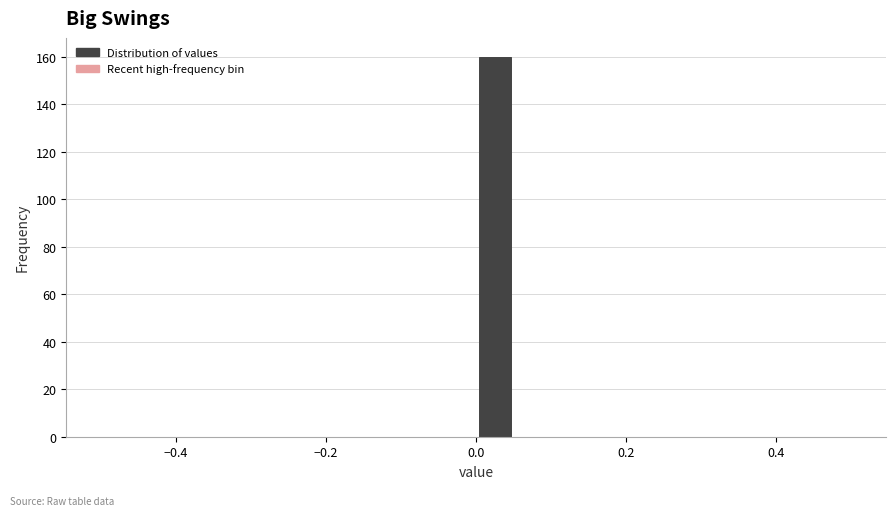

Around what value on the x-axis is the tallest bar? Give the approximate position of its centre, as read against the axis.

0.02